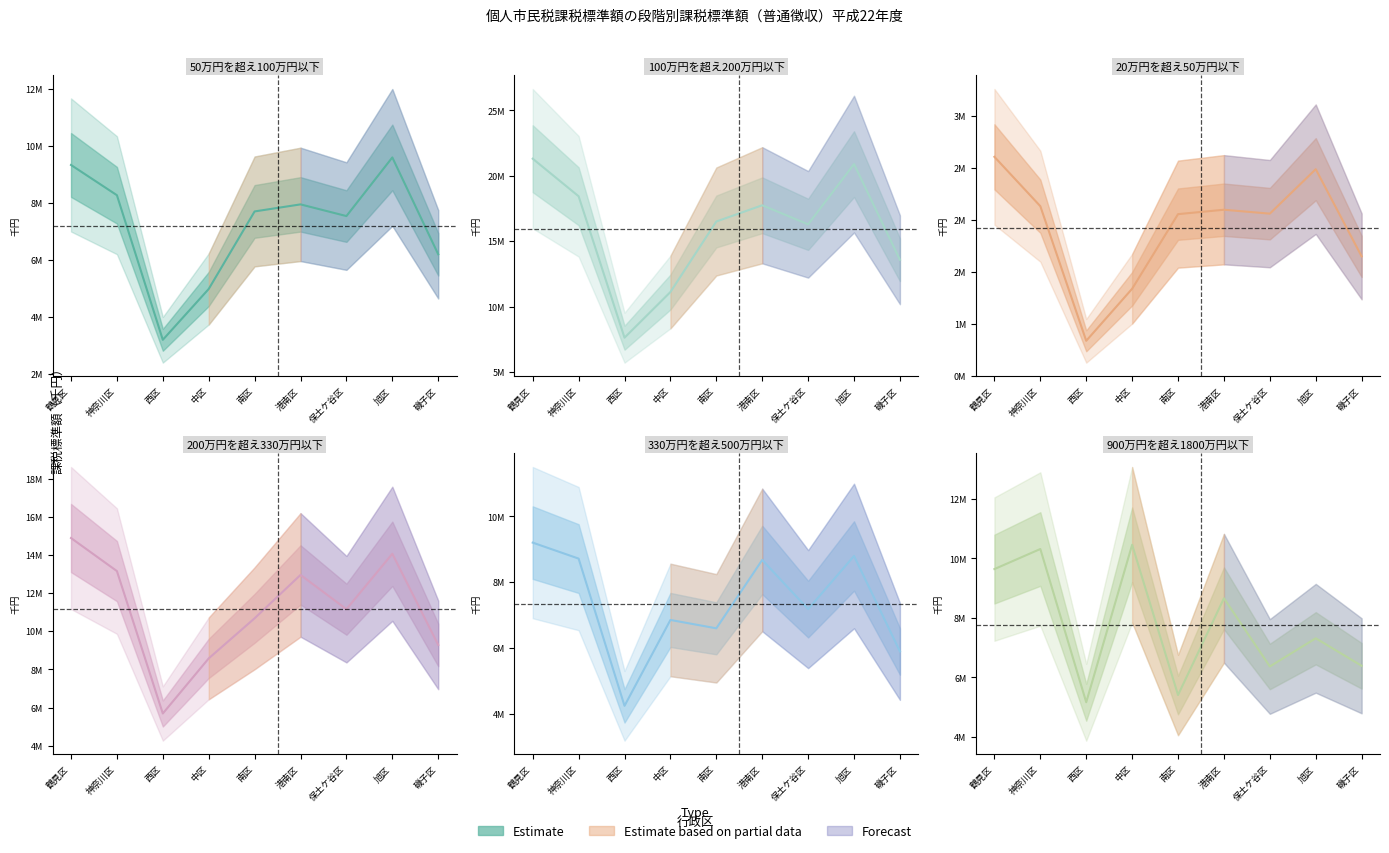

What is the difference between the 50万円を超え100万円以下 values at 鶴見区 and 南区?

1627835